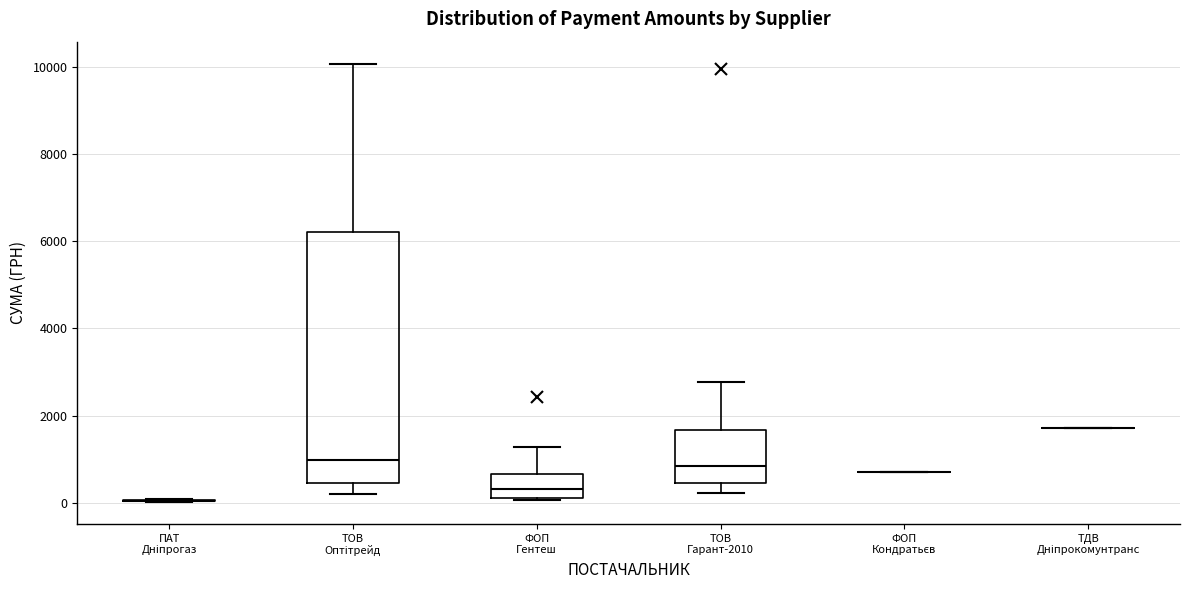

Reading left to right, read every box against the y-axis: the position of its median line, the range the box covers, and the ends of its whiskers. The values are not printed on the chart, so give them approximately, as read against the axis.

ПАТ Дніпрогаз: box collapsed to a line at 0, whiskers 0 to 0
ТОВ Оптітрейд: median 1000, box 400 to 6200, whiskers 200 to 10000
ФОП Гентеш: median 400, box 200 to 600, whiskers 0 to 1200
ТОВ Гарант-2010: median 800, box 400 to 1600, whiskers 200 to 2800
ФОП Кондратьєв: box collapsed to a line at 800, whiskers 800 to 800
ТДВ Дніпрокомунтранс: box collapsed to a line at 1800, whiskers 1800 to 1800